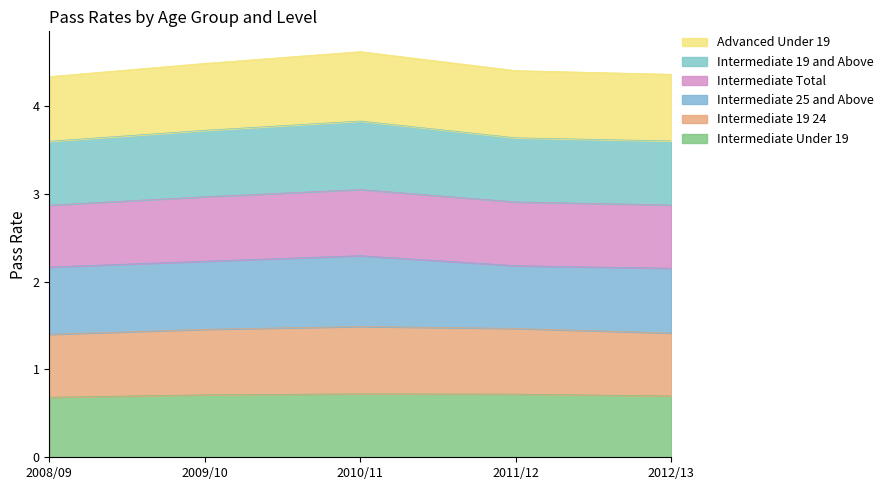

What position from the left is 2011/12?

4